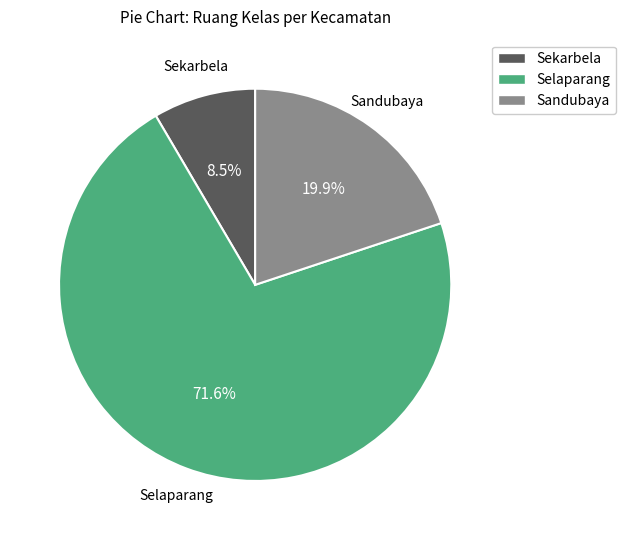

To the nearest percent, what is the difference between the Sekarbela and Selaparang slice percentages?

63%